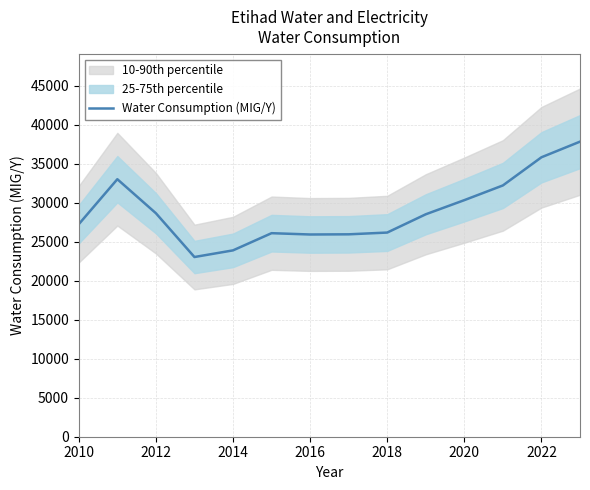

What is the minimum value for Water Consumption (MIG/Y)?

23046.0